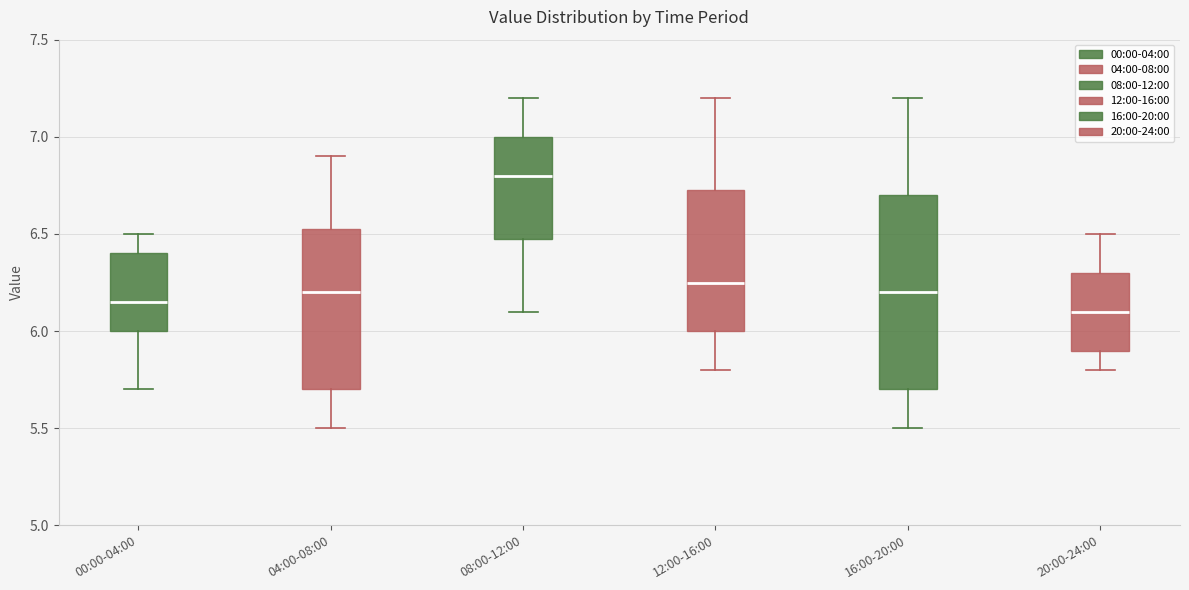

Which box has the highest median line?

08:00-12:00